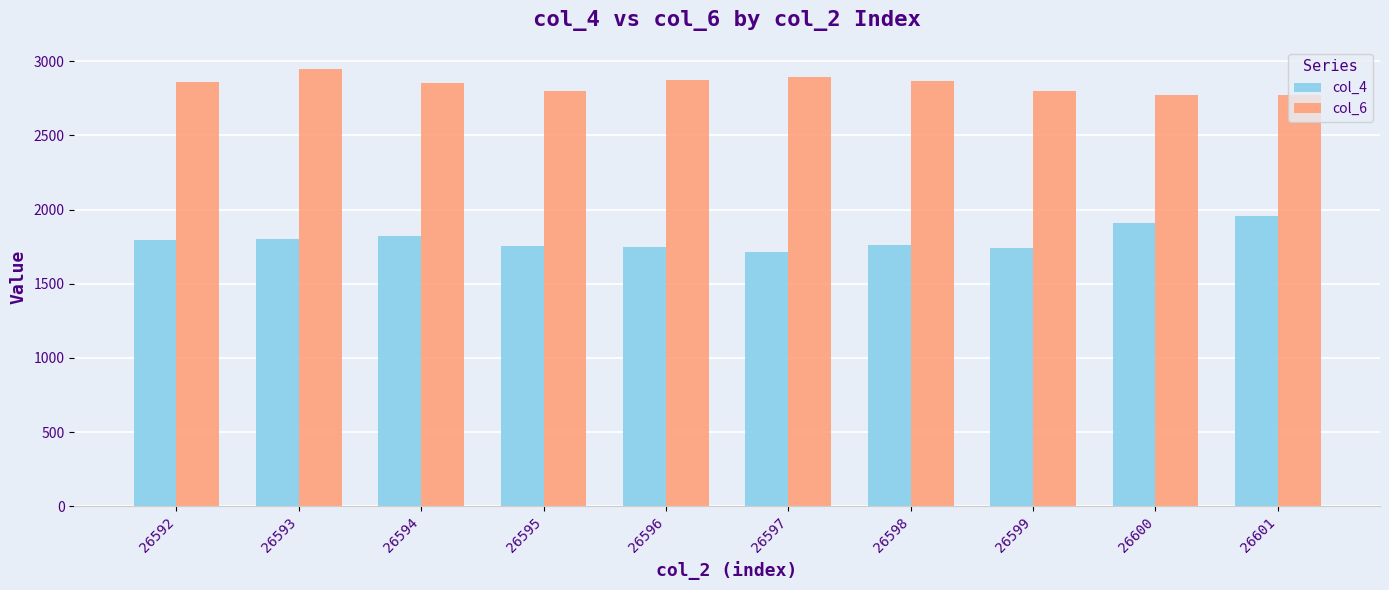

How many groups of bars are there?

10